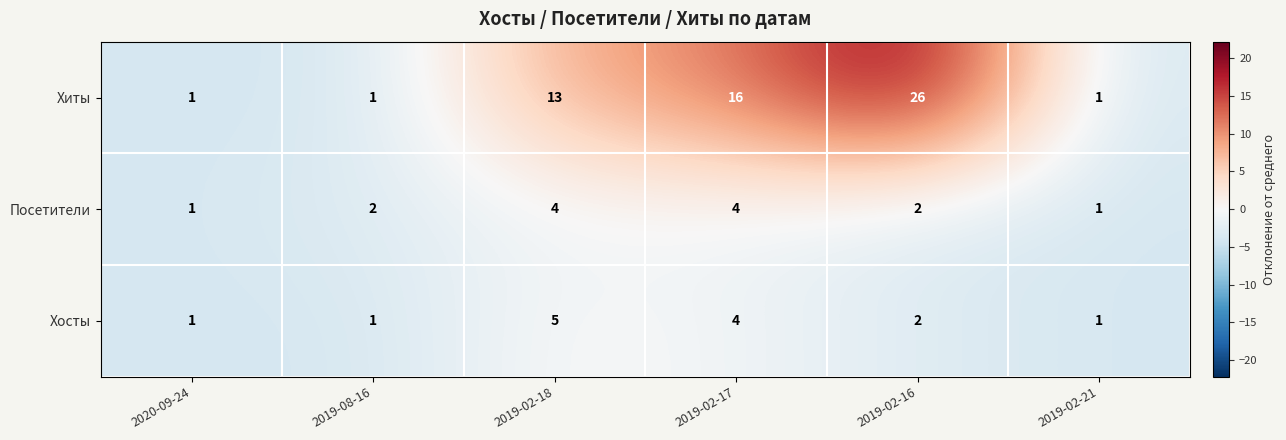

Is it true that Посетители equals 1 at 2019-02-16?

False